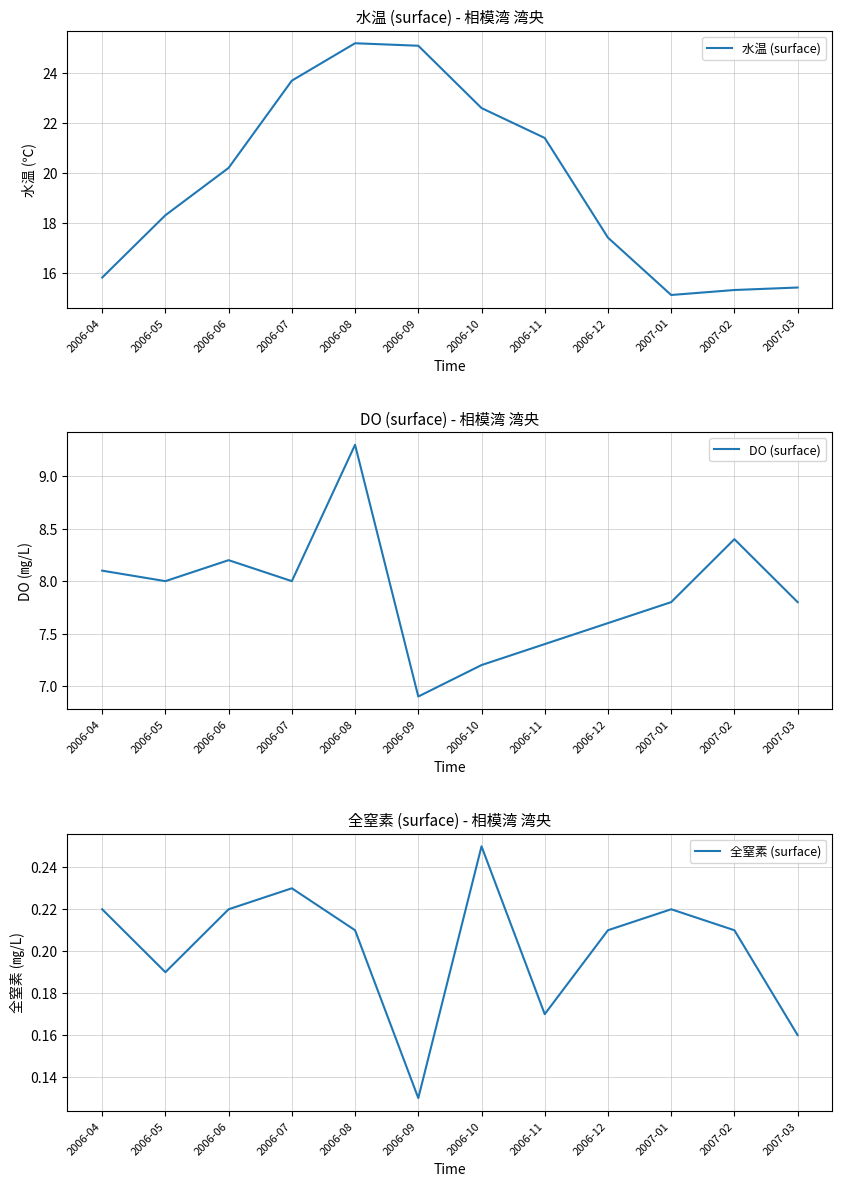

Rank the series by their average value, from highest to lowest.

水温 (surface), DO (surface), 全窒素 (surface)